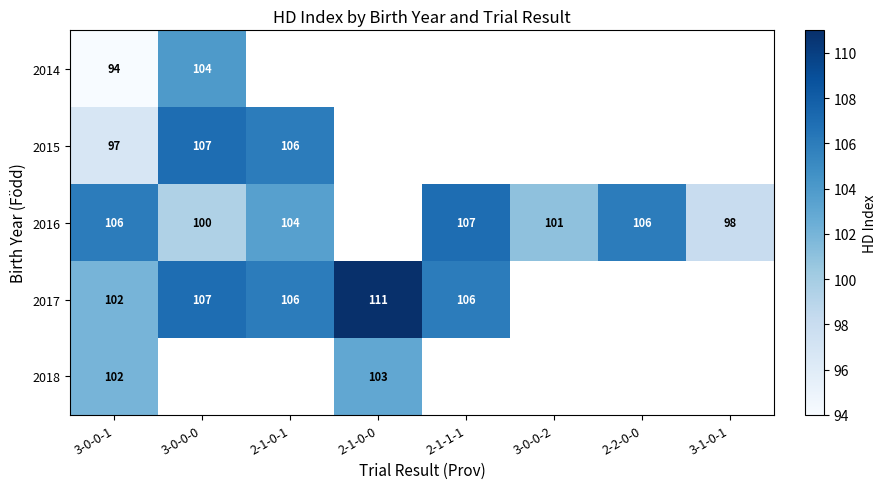

What is the total value across all series at 3-0-0-1?

501